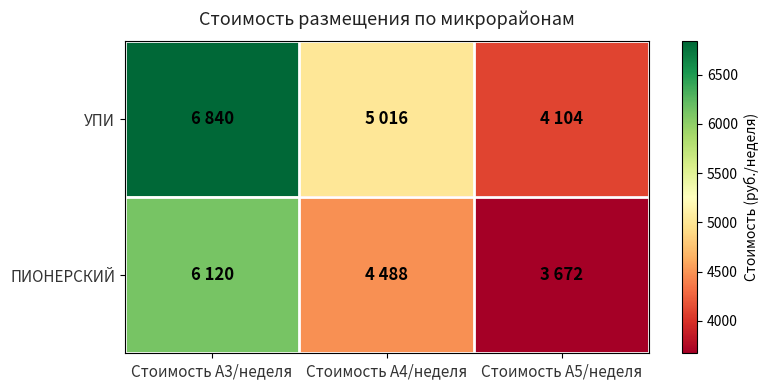

How many data points does each series have?

3